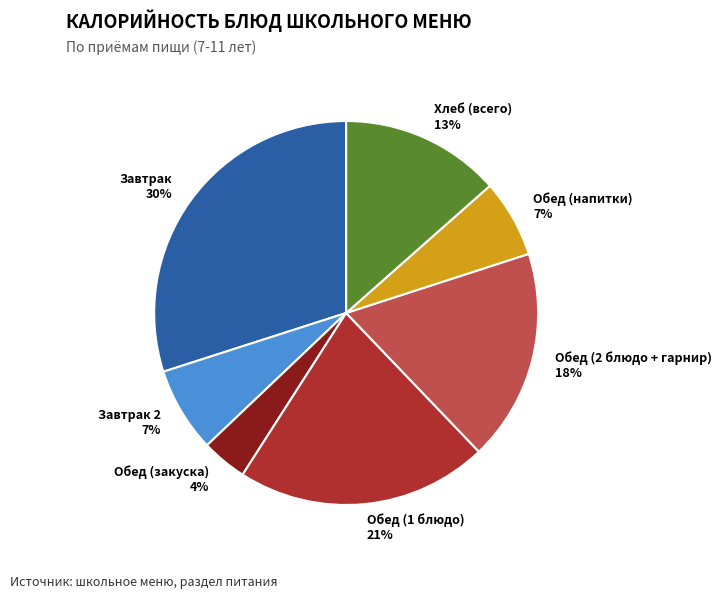

Which slice is the largest?

Завтрак